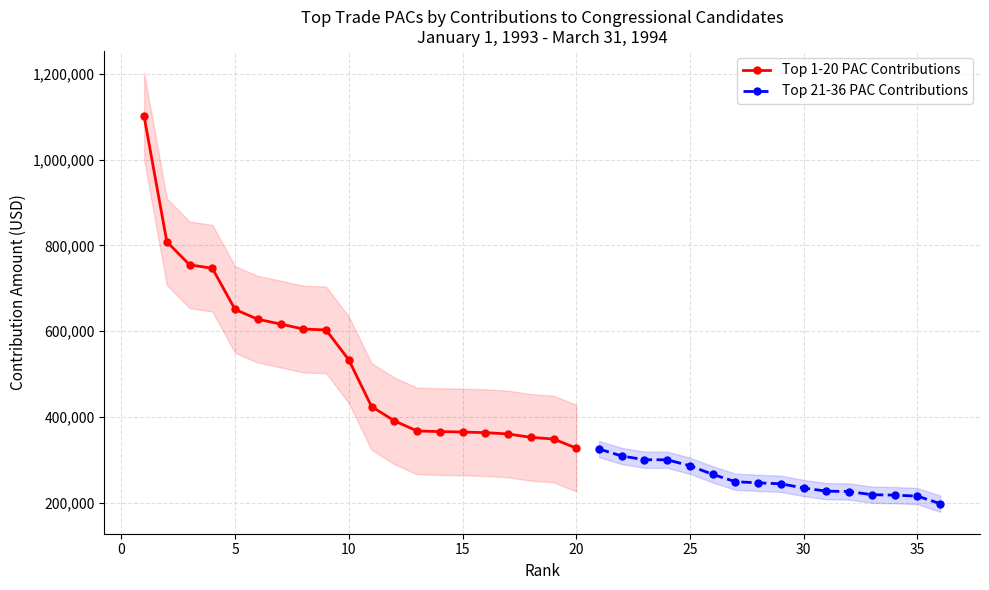

The value of Top 1-20 PAC Contributions at 10 is 318862. True or false?

False